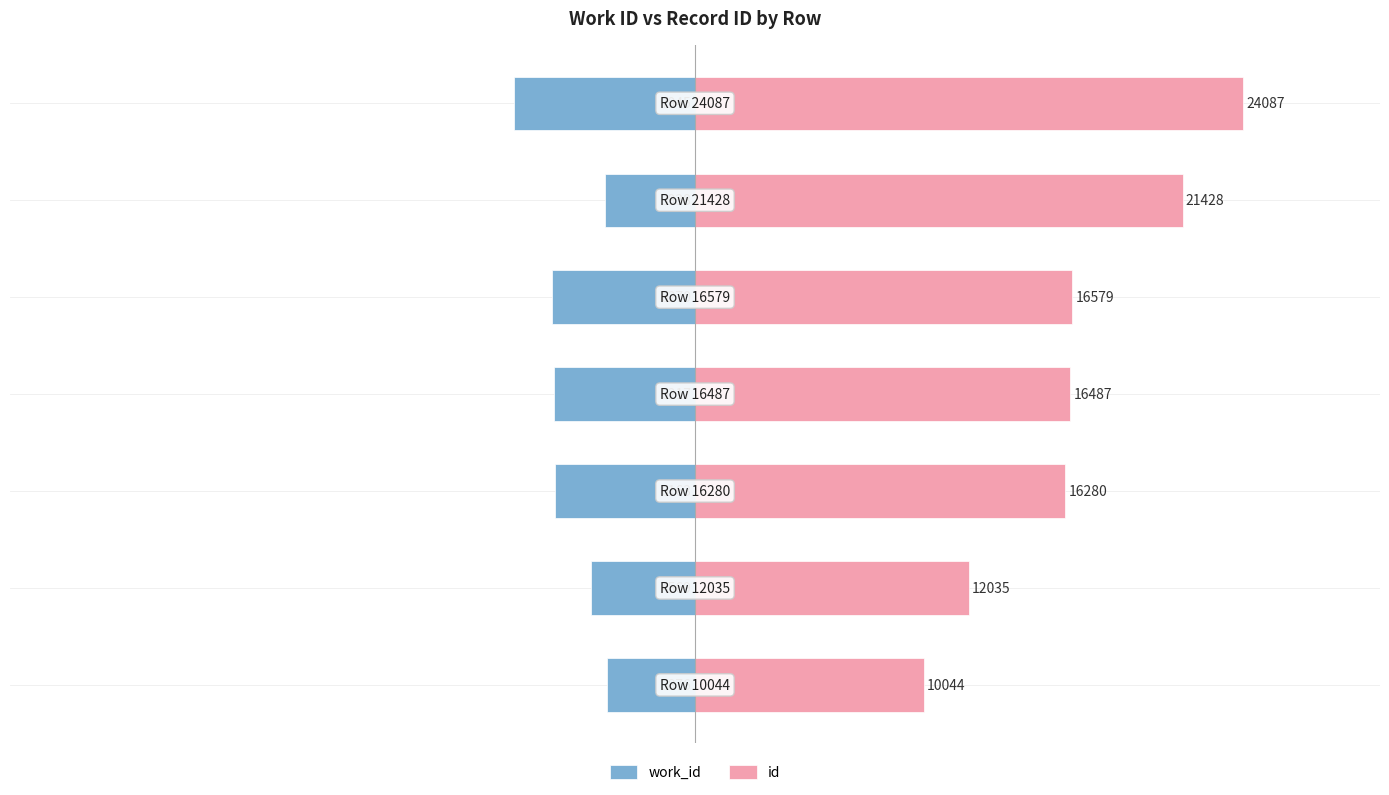

How many values in the id series are below 16487?

3